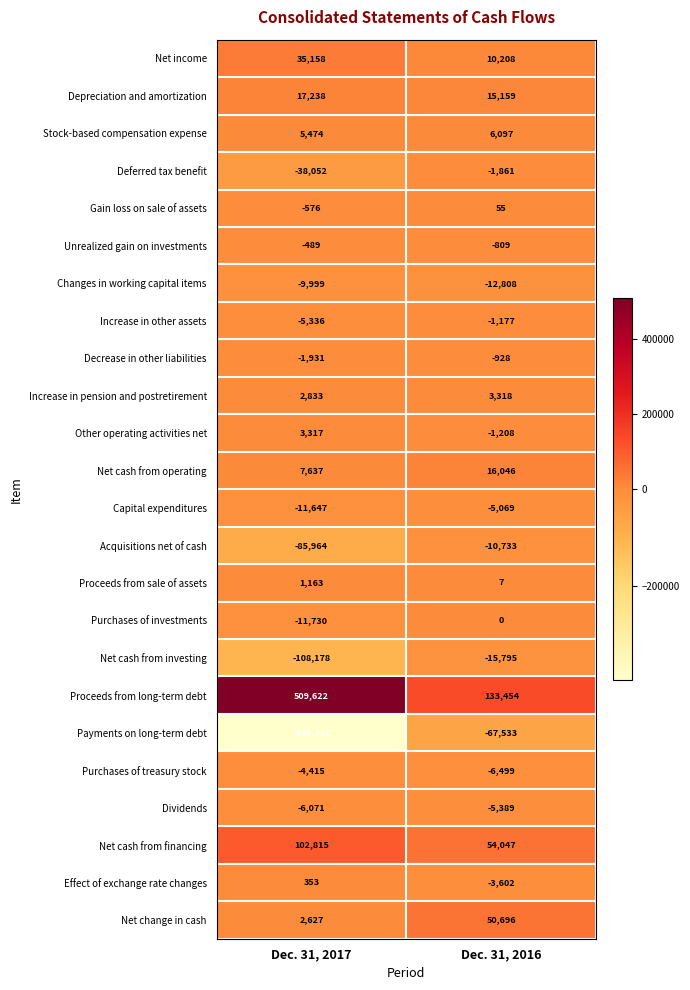

What is the average value of the Capital expenditures series?

-8358